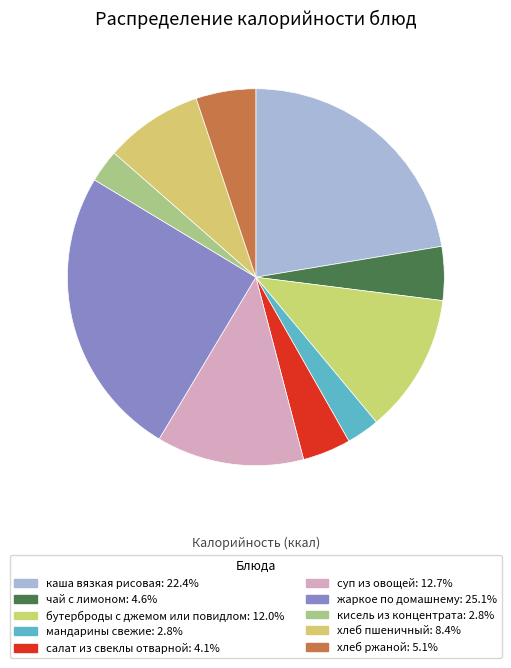

What is the largest slice in the pie chart?

жаркое по домашнему